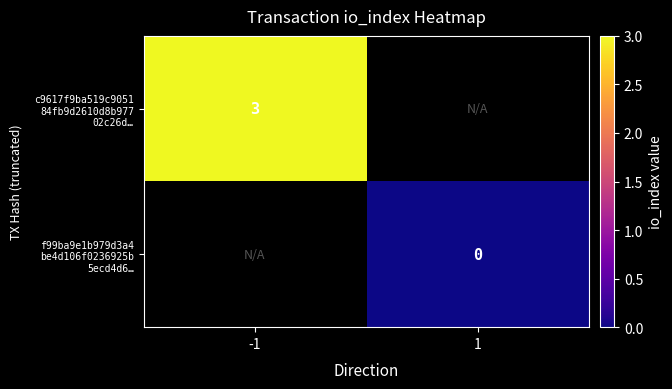

How many positive values does the c9617f9ba519c9051 84fb9d2610d8b977 02c26d… series have?

1